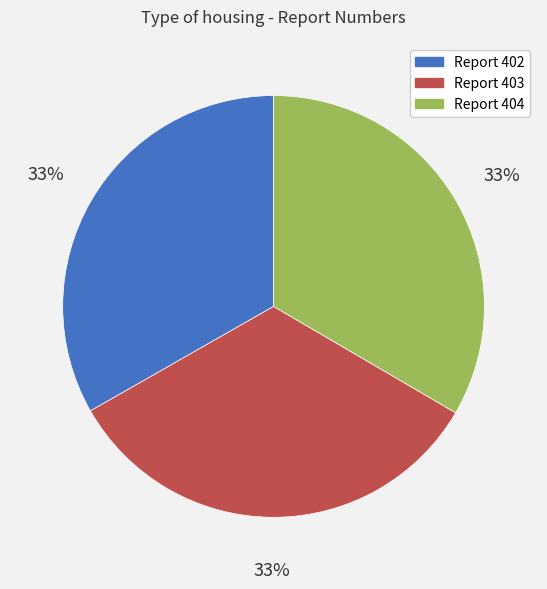

Does any single category account for the majority?

No